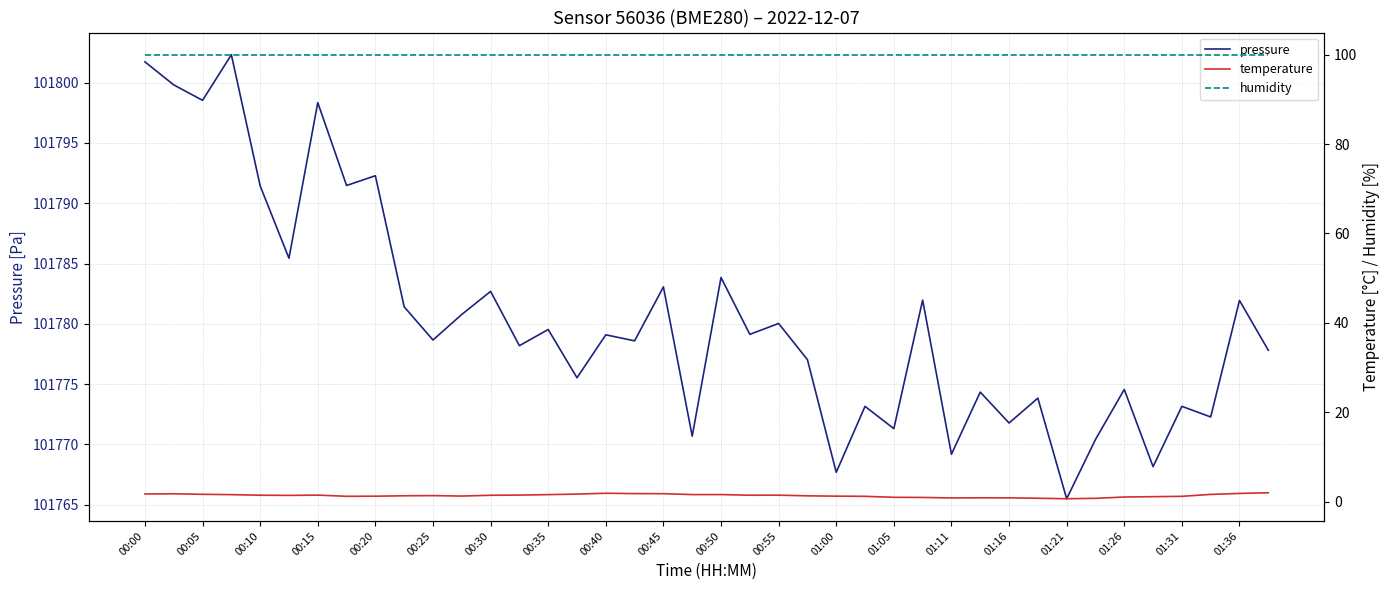

True or false: humidity and temperature intersect in this chart.

False